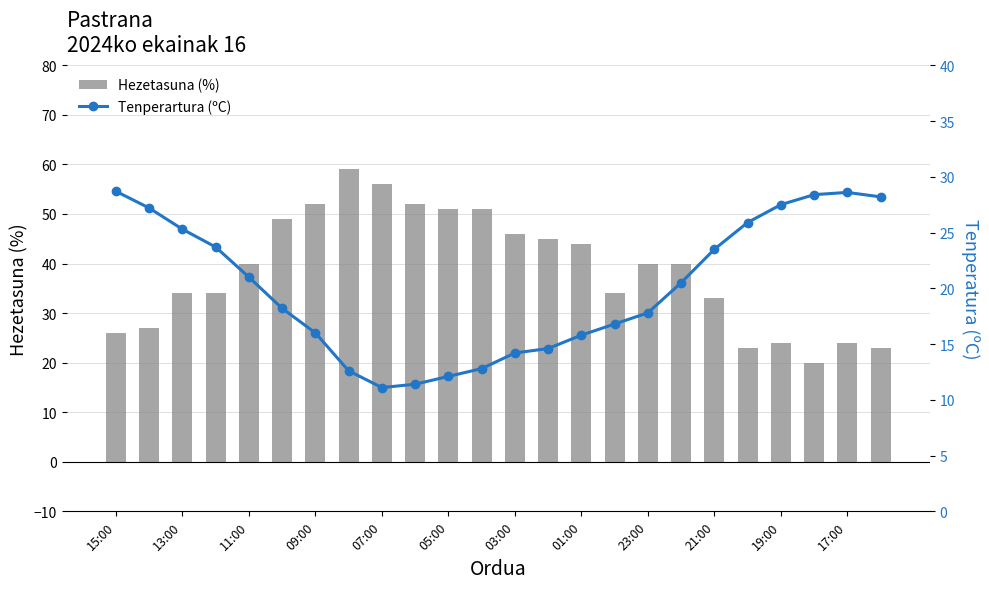

What is the value of the Hezetasuna (%) bar at the 16th from the left?

34.0